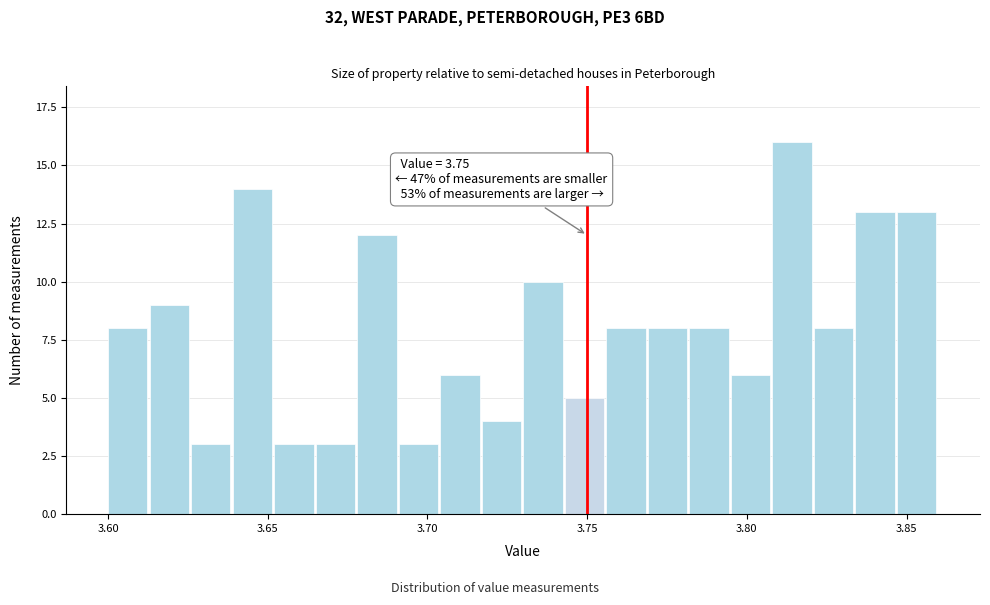

Around what value on the x-axis is the tallest bar? Give the approximate position of its centre, as read against the axis.

3.815